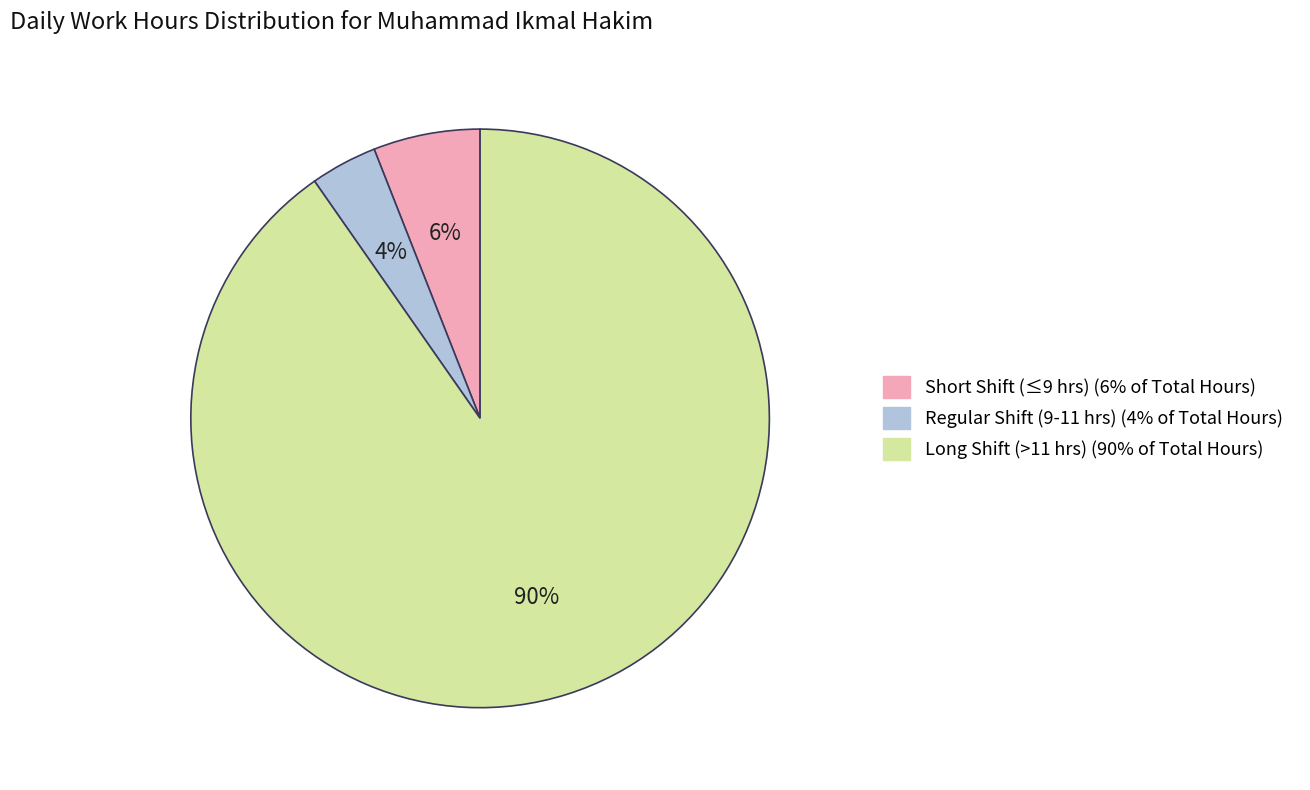

To the nearest percent, what is the average slice percentage?

33%